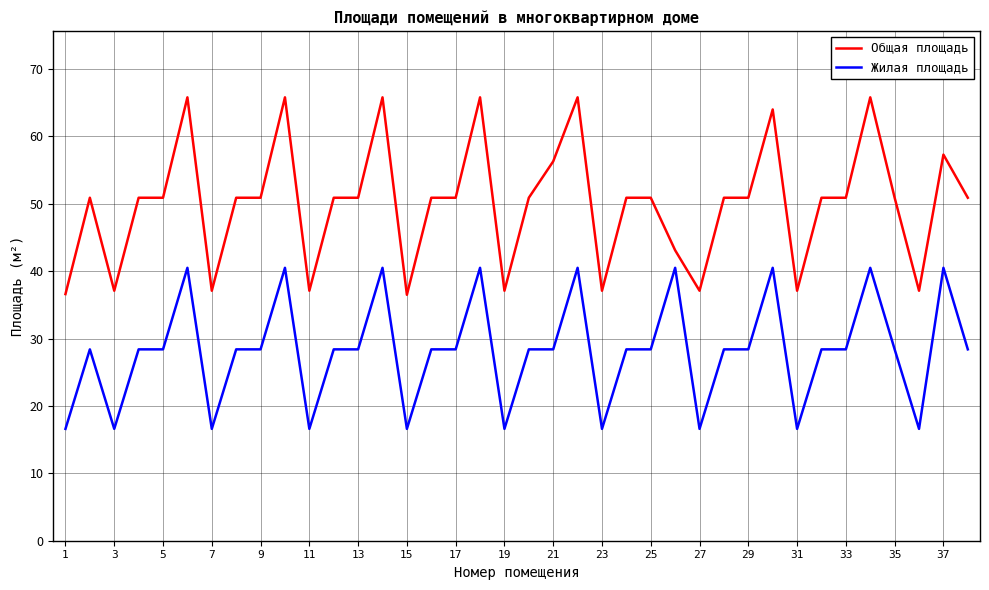

What is the lowest value of the Жилая площадь series?

16.6